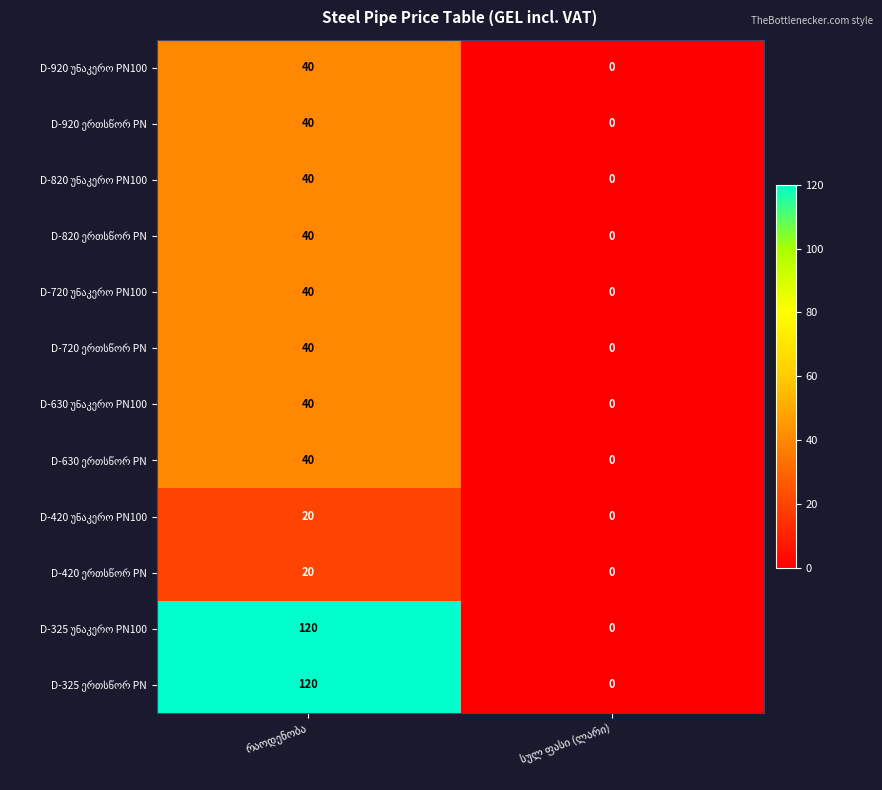

What is the maximum value shown in the chart?

120